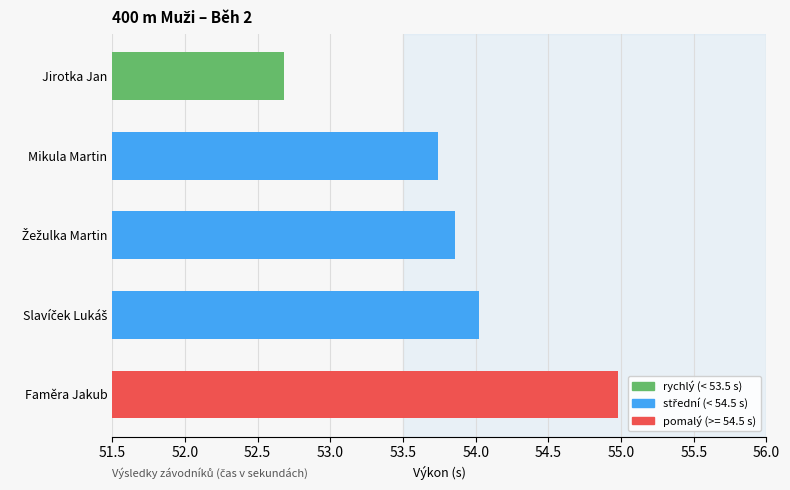

Count the number of categories in the chart.

5